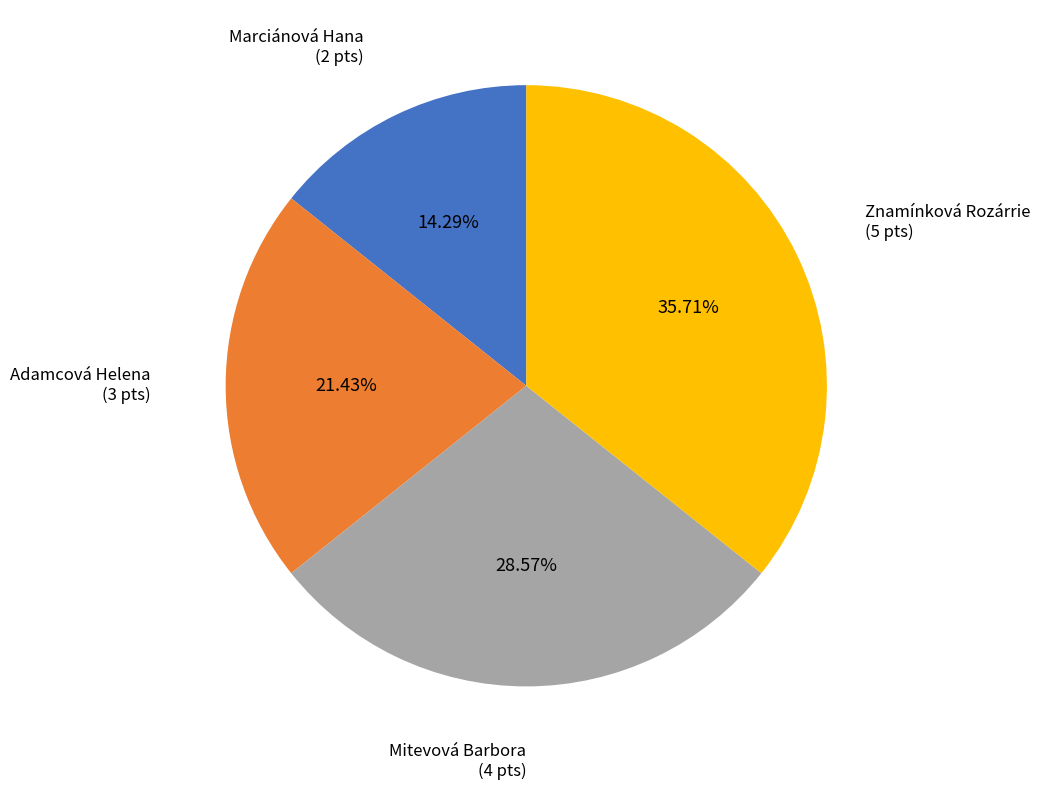

Does any single category account for the majority?

No